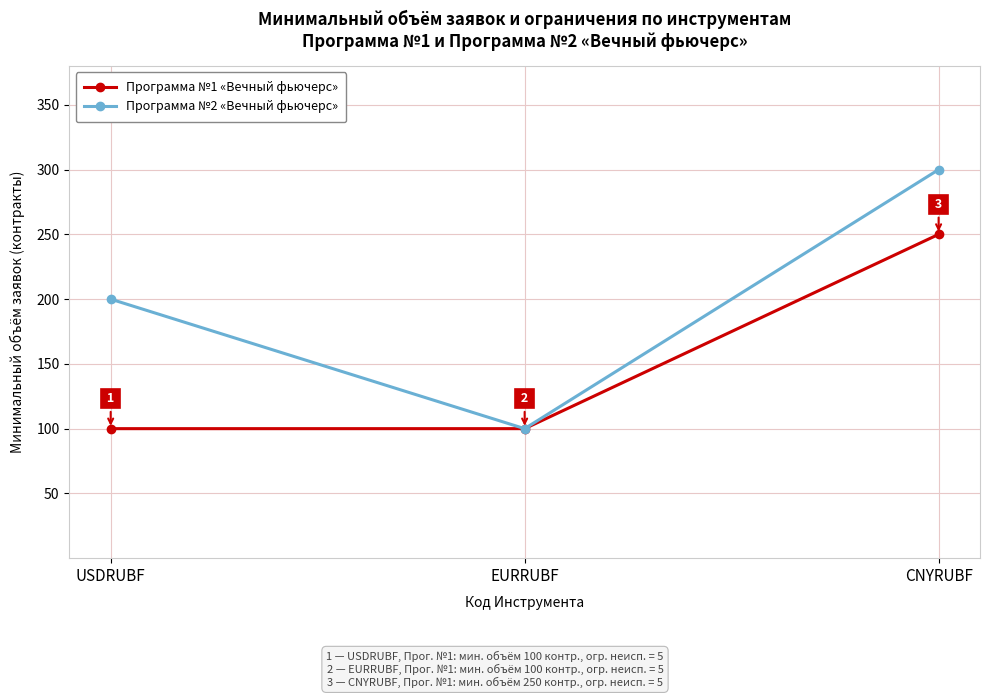

The value of Программа №1 «Вечный фьючерс» at USDRUBF is 100. True or false?

True